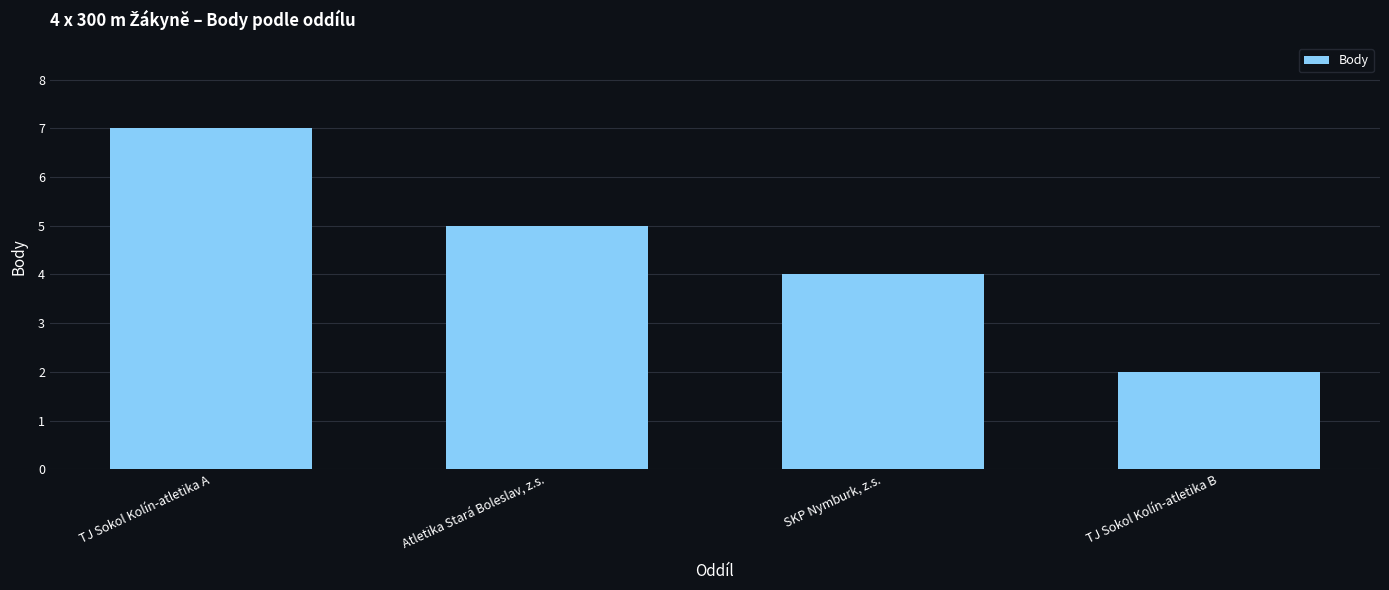

What position from the right is TJ Sokol Kolín-atletika A?

4